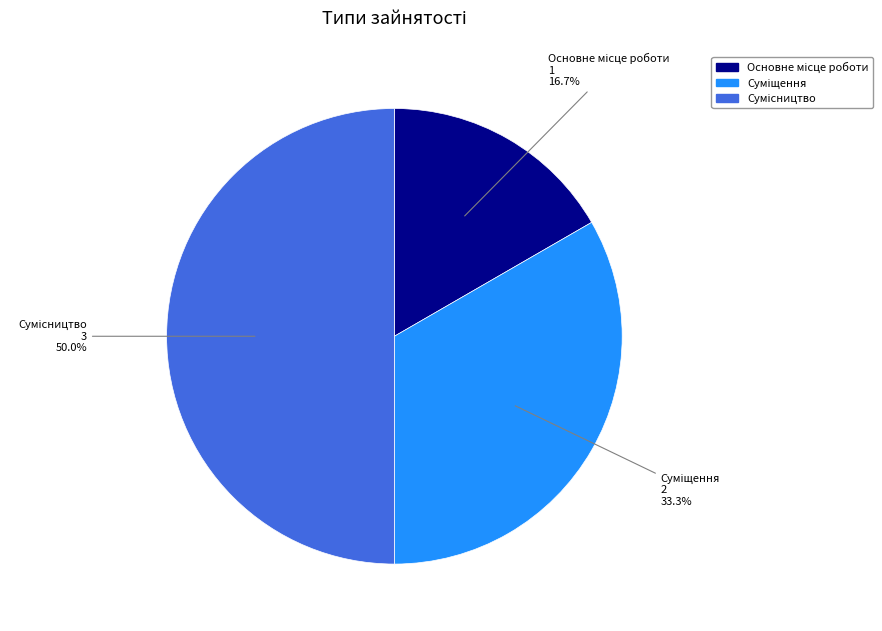

How many slices are in this pie chart?

3